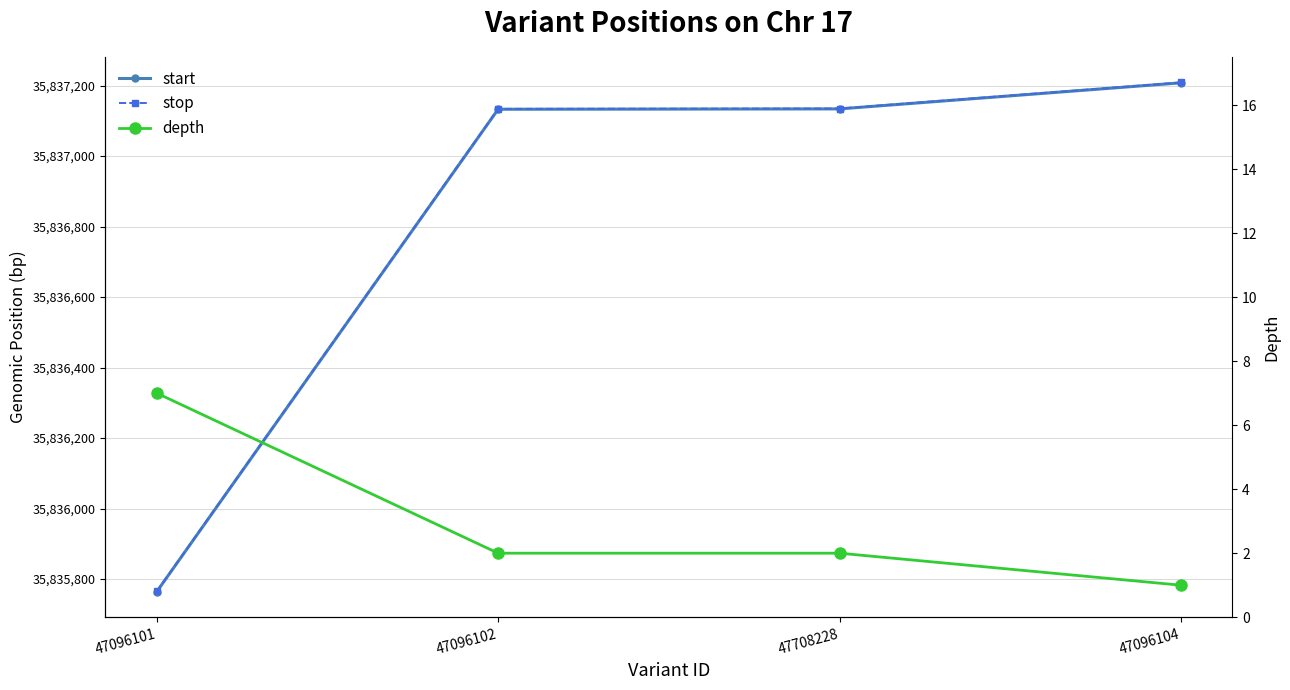

Read the start value at 47708228, to the nearest 100.

35837100